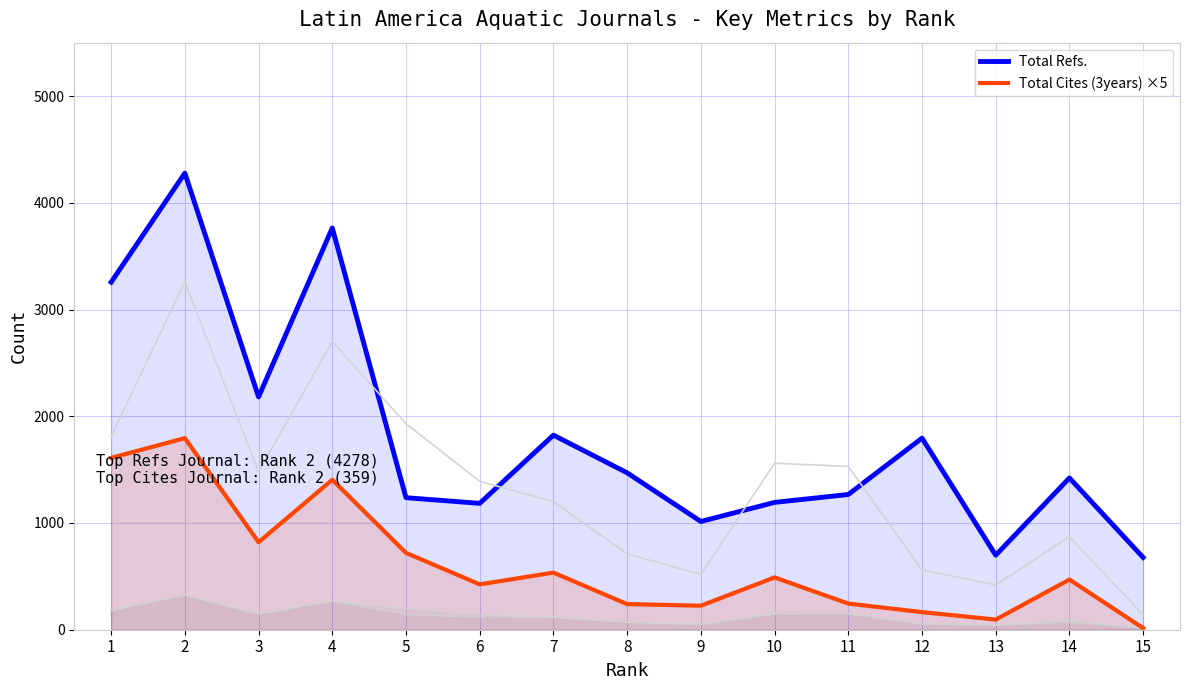

Where does the Total Refs. series first go above 1422?

1